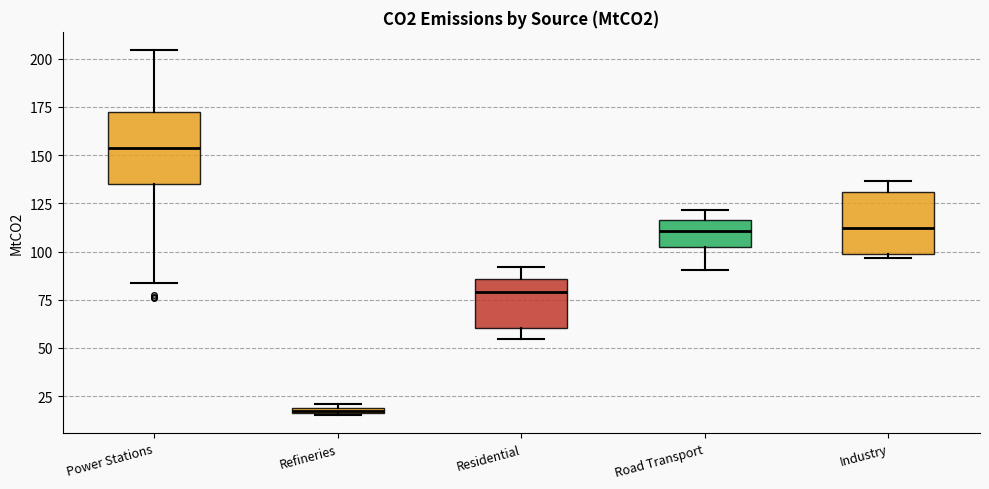

Where is the lower edge of the box for Power Stations on the y-axis? The values are not printed on the chart, so give them approximately, as read against the axis.

135